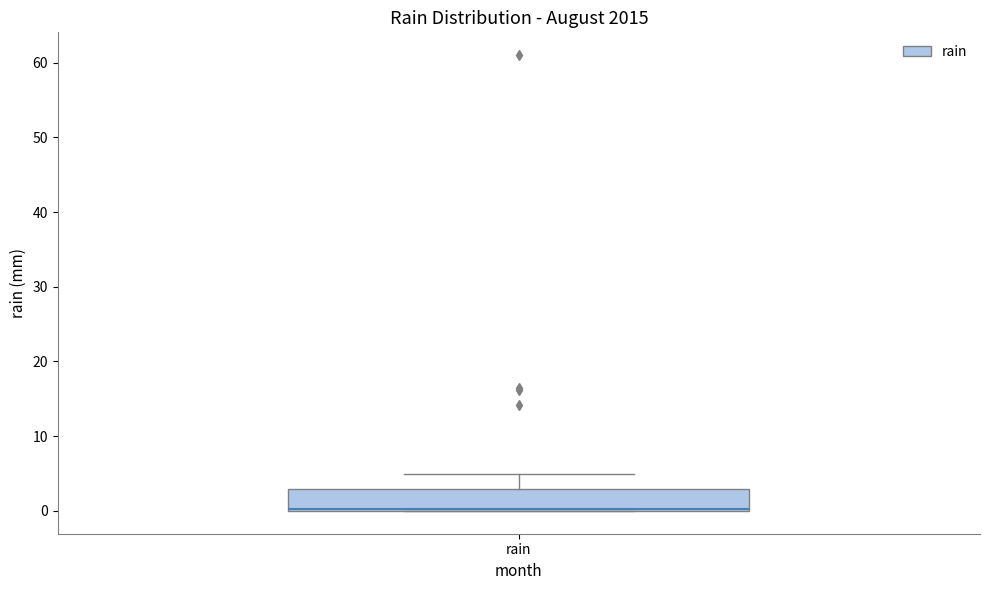

Where is the upper edge of the box for rain on the y-axis? The values are not printed on the chart, so give them approximately, as read against the axis.

3